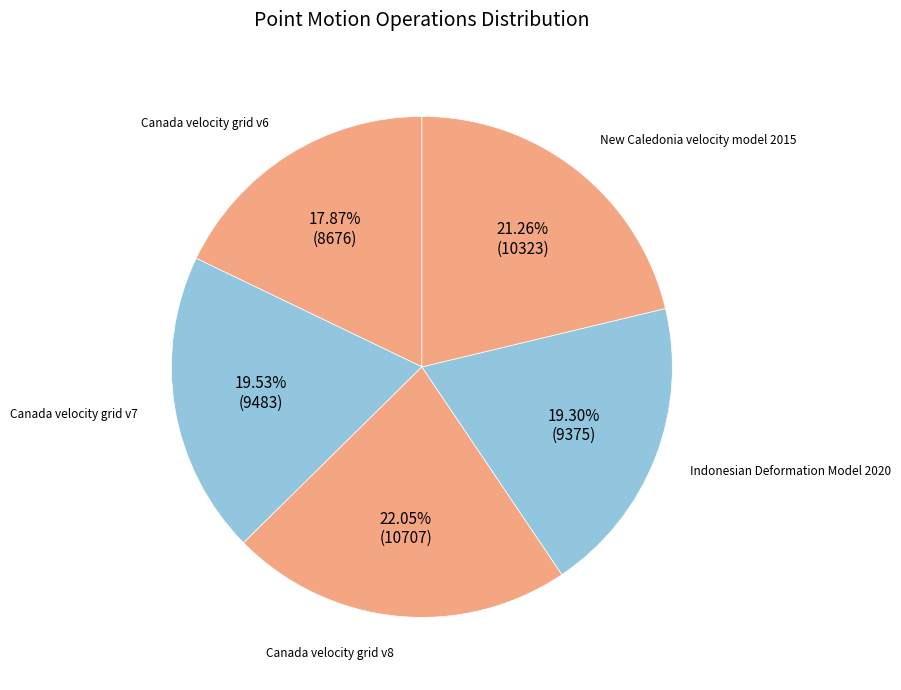

What percentage do Canada velocity grid v6 and Canada velocity grid v7 together represent?

37.4%